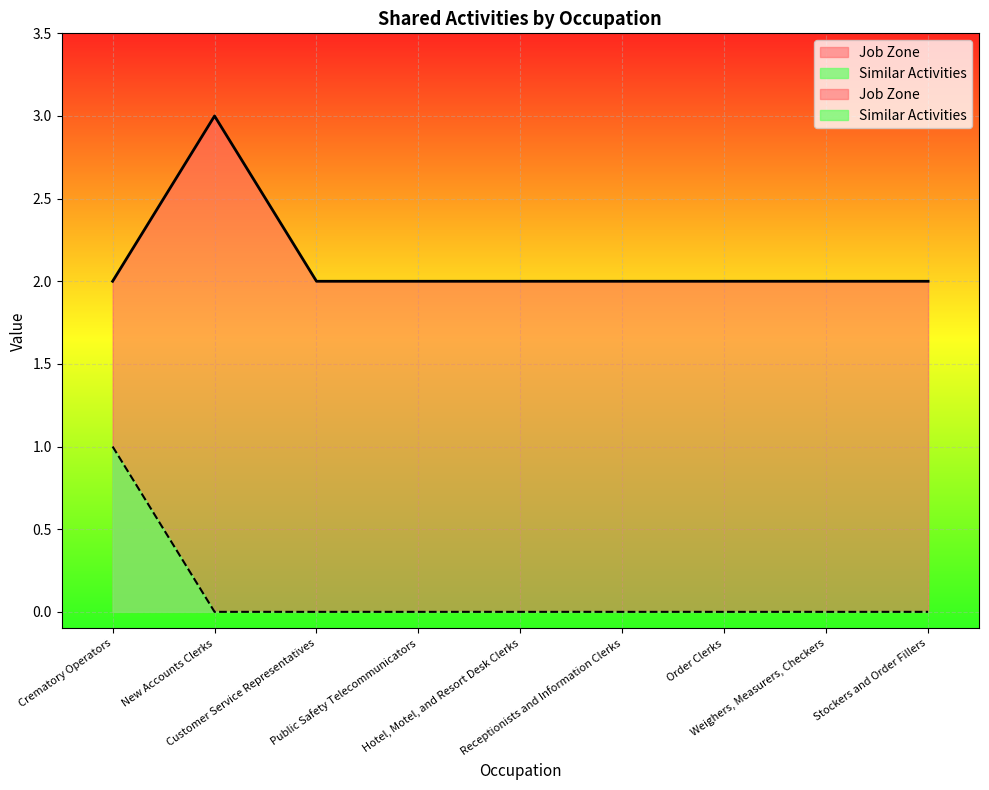

True or false: Job Zone and Similar Activities intersect in this chart.

False